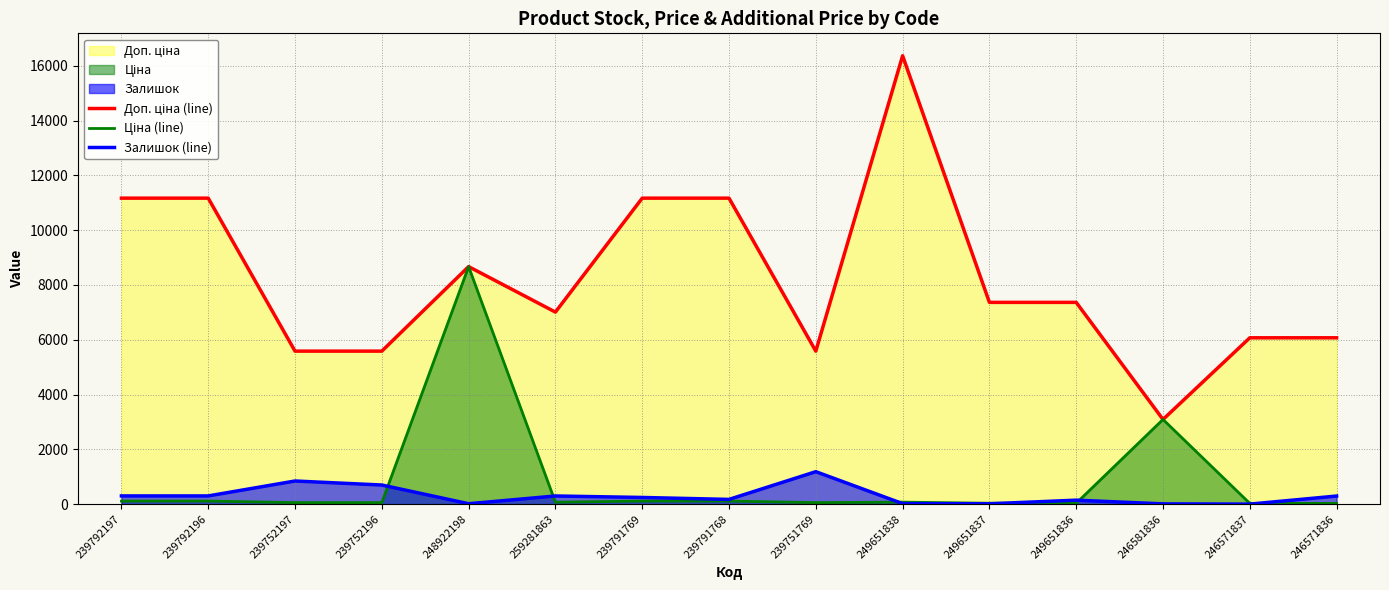

At how many categories does at least one series exceed 15634?

1